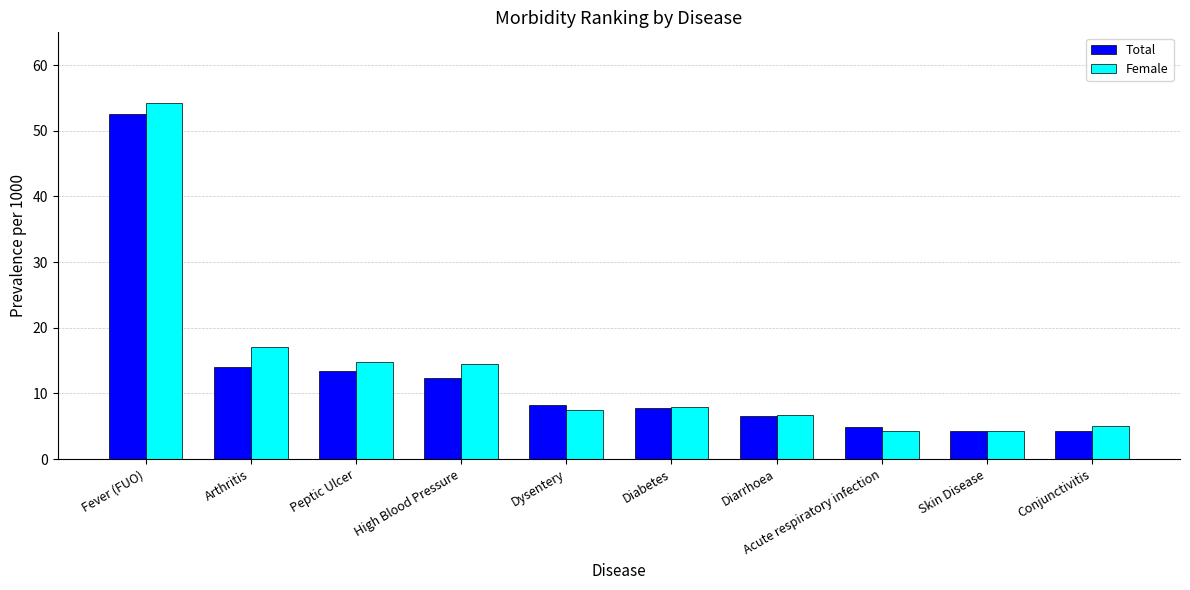

What is the label of the 10th bar from the left?

Conjunctivitis